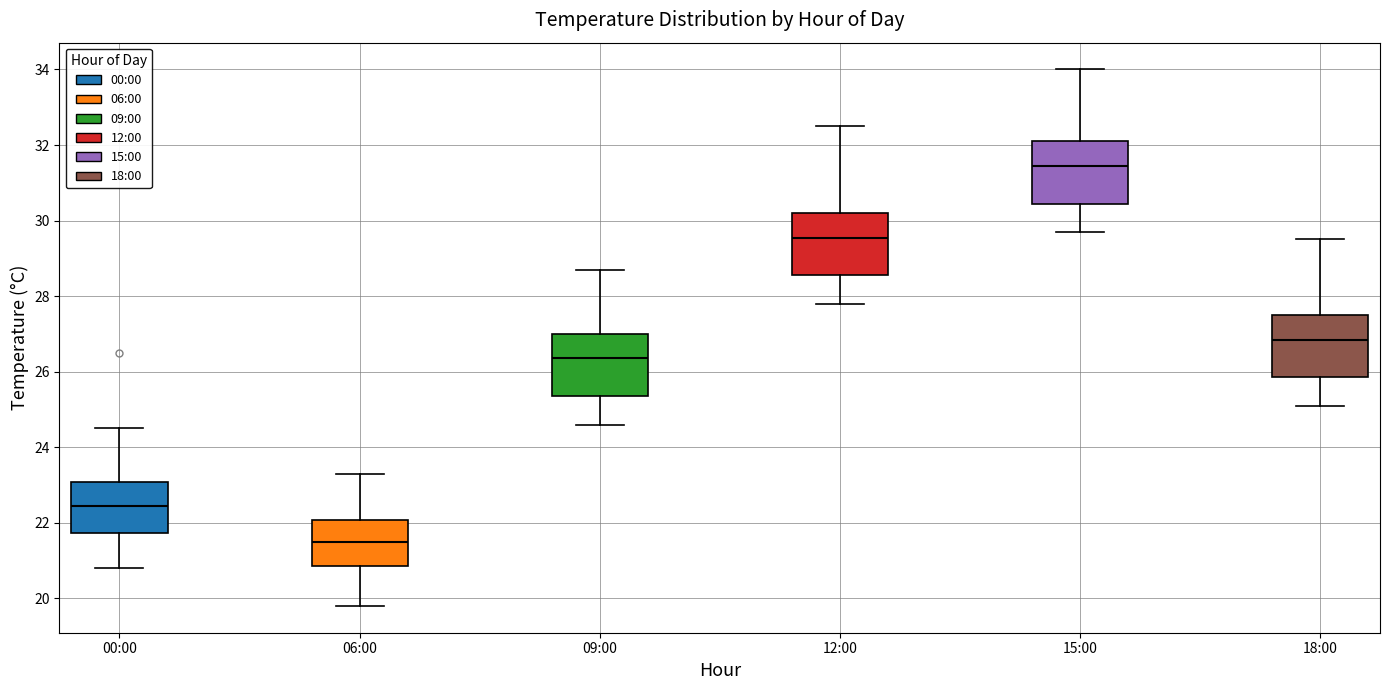

Where does the median line of the box for 15:00 sit on the y-axis? The values are not printed on the chart, so give them approximately, as read against the axis.

31.4